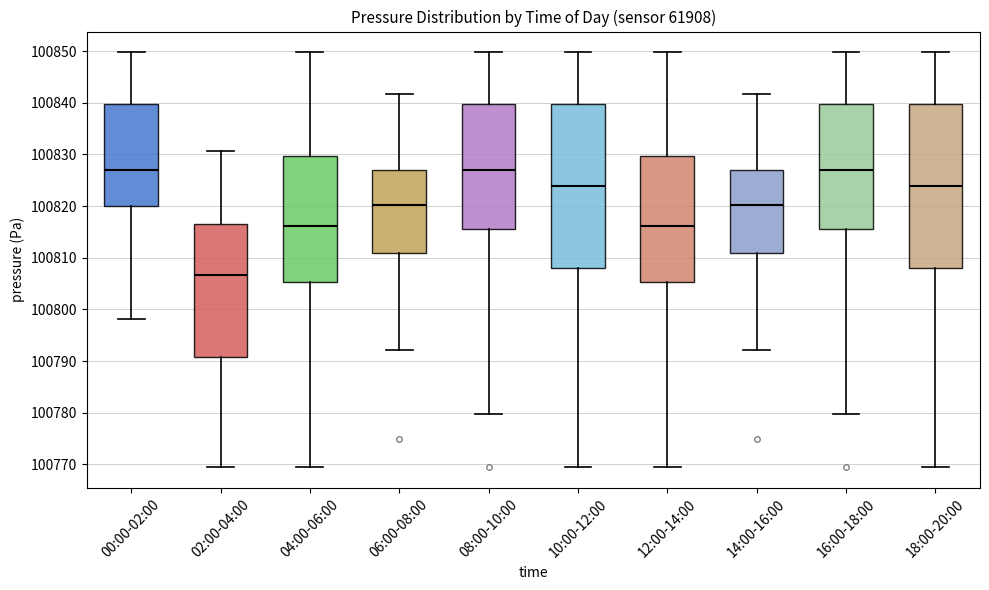

Reading left to right, transcribe this box plot: for each box, give where its median line is, the range the box spans, and where its two whiskers end, as read against the y-axis. The values are not printed on the chart, so give them approximately, as read against the axis.

00:00-02:00: median 100827, box 100820 to 100840, whiskers 100798 to 100850
02:00-04:00: median 100807, box 100791 to 100817, whiskers 100769 to 100831
04:00-06:00: median 100816, box 100805 to 100830, whiskers 100769 to 100850
06:00-08:00: median 100820, box 100811 to 100827, whiskers 100792 to 100842
08:00-10:00: median 100827, box 100816 to 100840, whiskers 100780 to 100850
10:00-12:00: median 100824, box 100808 to 100840, whiskers 100769 to 100850
12:00-14:00: median 100816, box 100805 to 100830, whiskers 100769 to 100850
14:00-16:00: median 100820, box 100811 to 100827, whiskers 100792 to 100842
16:00-18:00: median 100827, box 100816 to 100840, whiskers 100780 to 100850
18:00-20:00: median 100824, box 100808 to 100840, whiskers 100769 to 100850